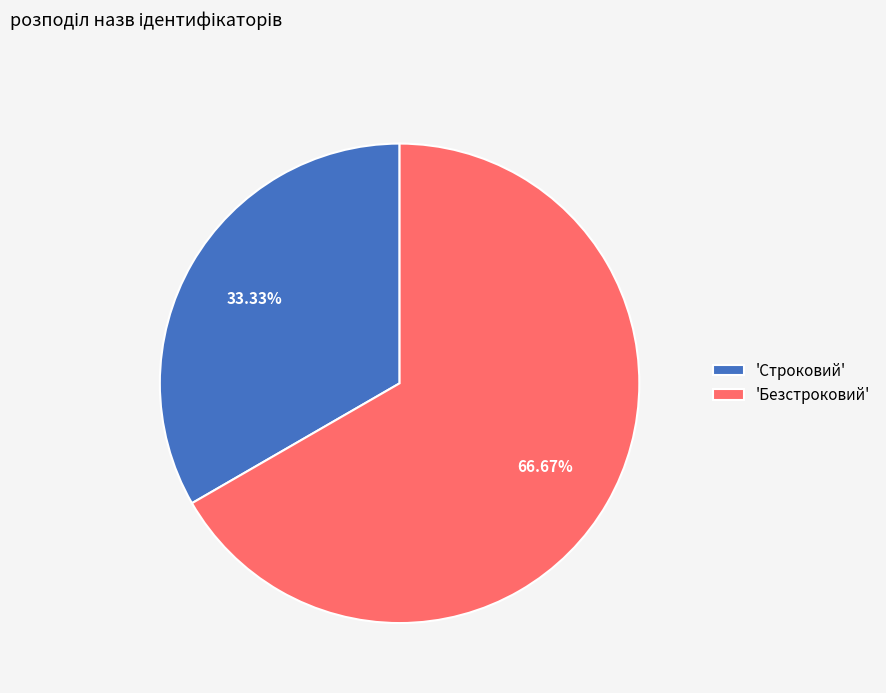

Which category has the biggest portion of the pie?

'Безстроковий'